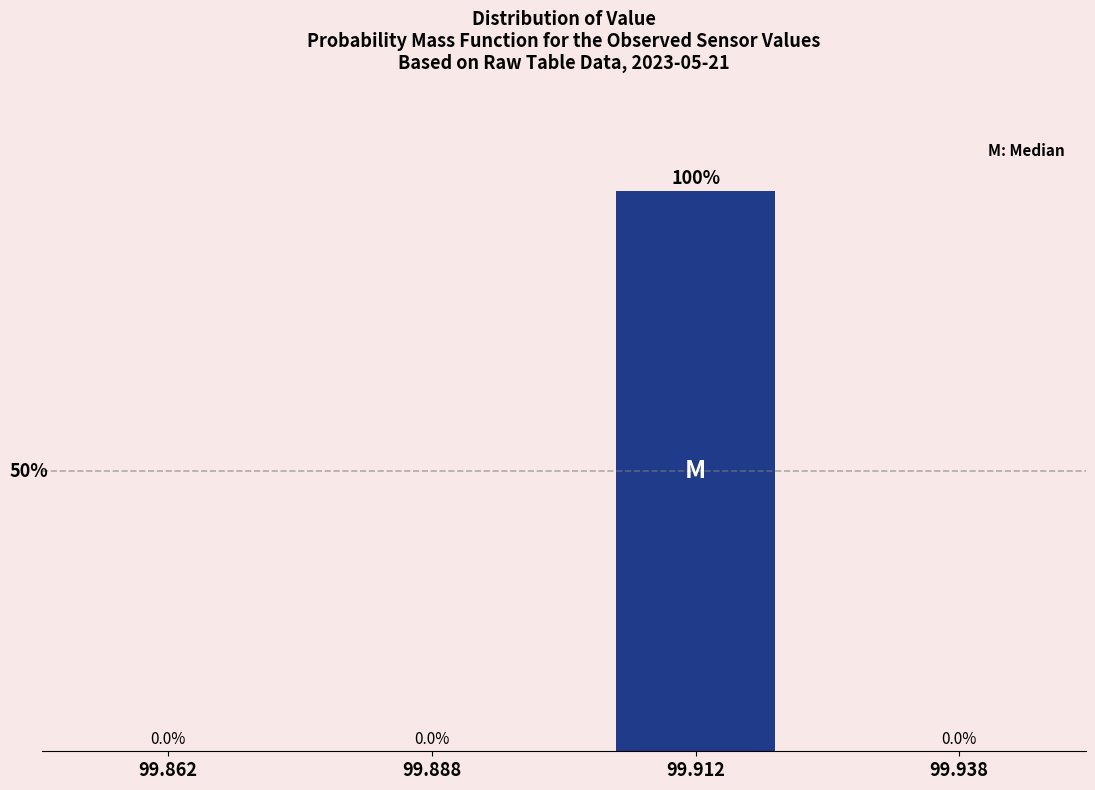

Reading left to right, what are all the values shown in this chart?

99.862=0	99.888=0	99.912=100	99.938=0